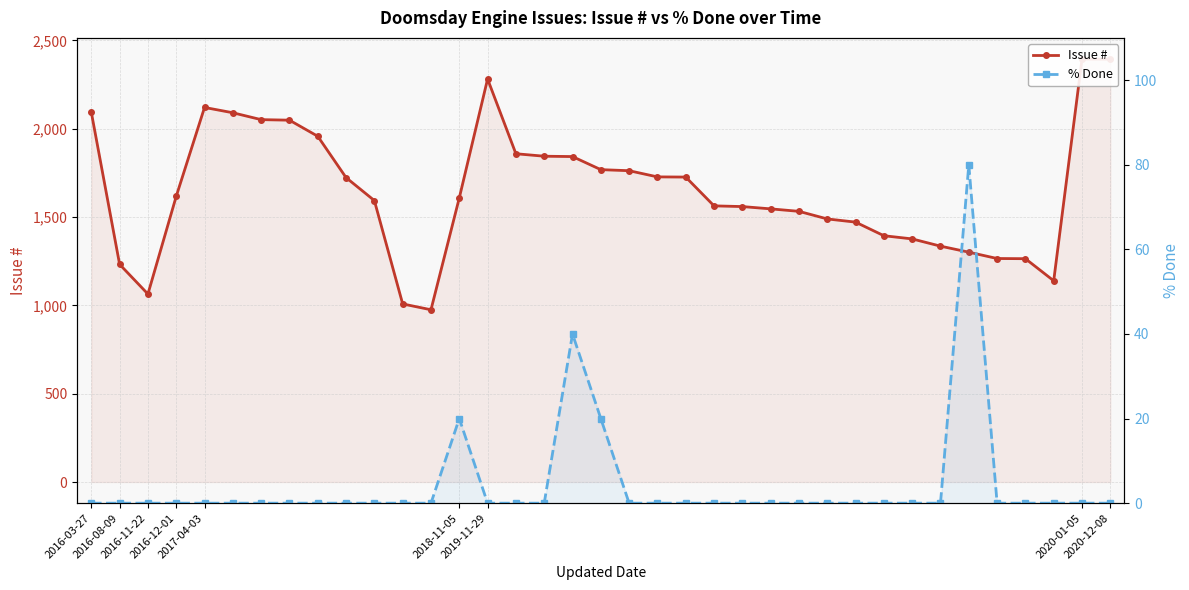

How many series are shown in this chart?

2